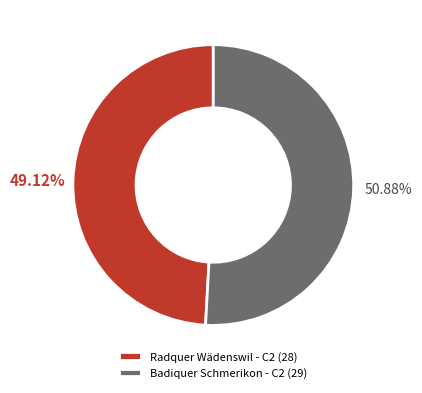

Is Radquer Wädenswil - C2 the majority of the pie?

No